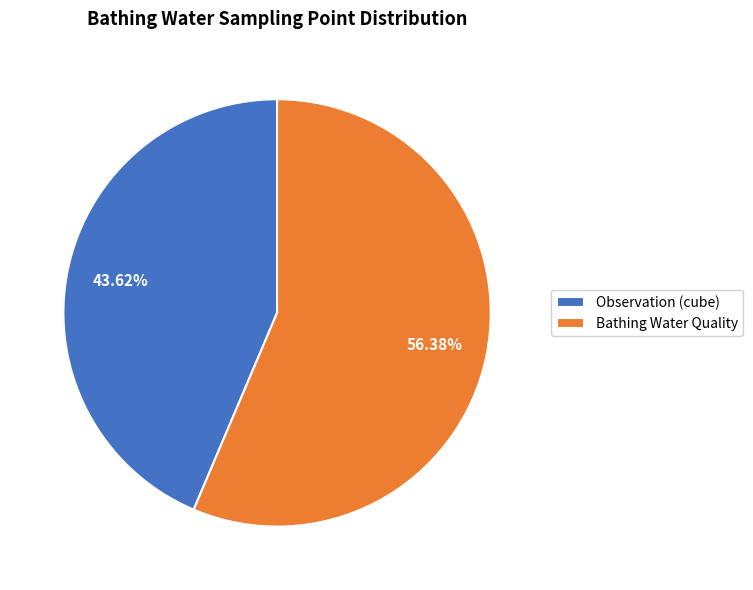

Does Bathing Water Quality represent more than half of the total?

Yes